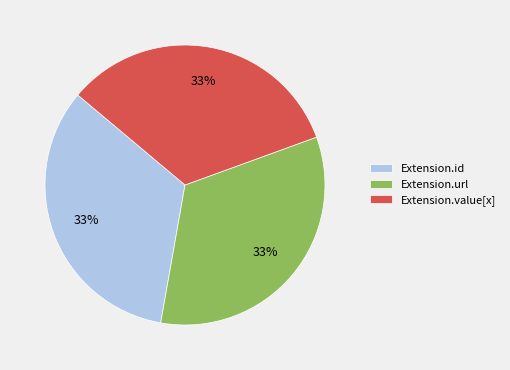

What percentage is the Extension.url slice, to the nearest percent?

33%